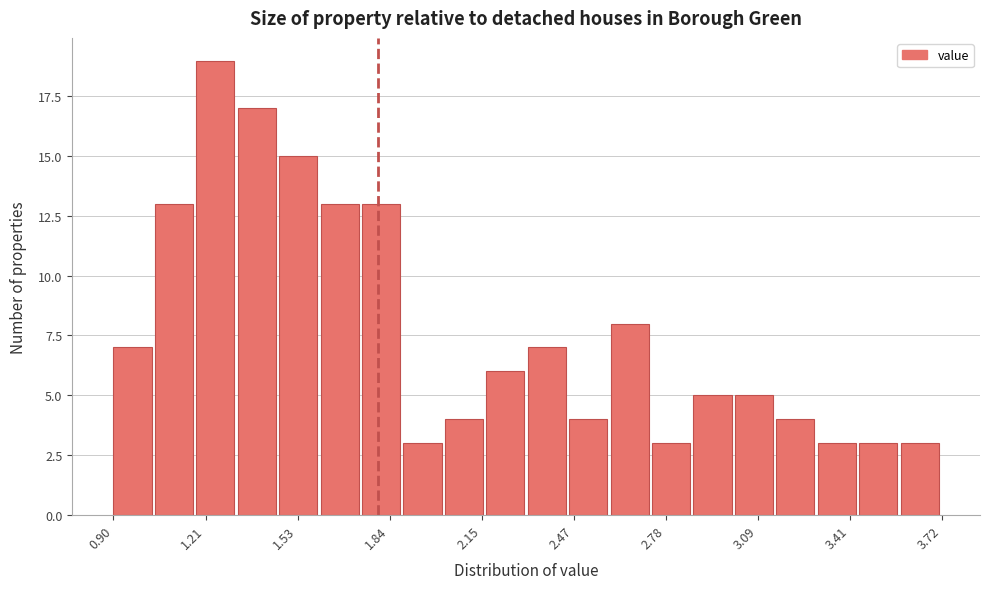

Around what value on the x-axis is the tallest bar? Give the approximate position of its centre, as read against the axis.

1.25